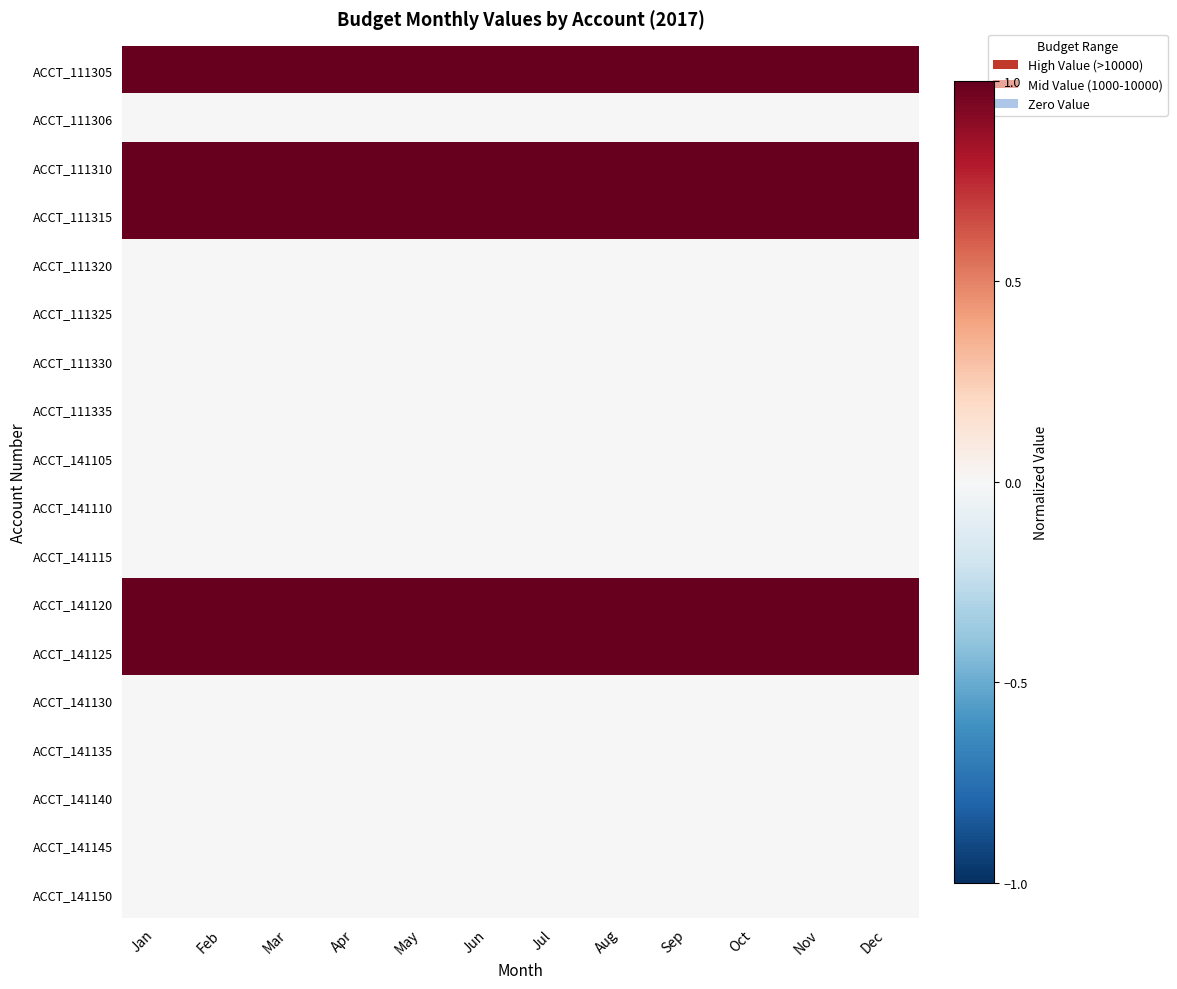

Which label corresponds to the largest value in the chart?

Jan